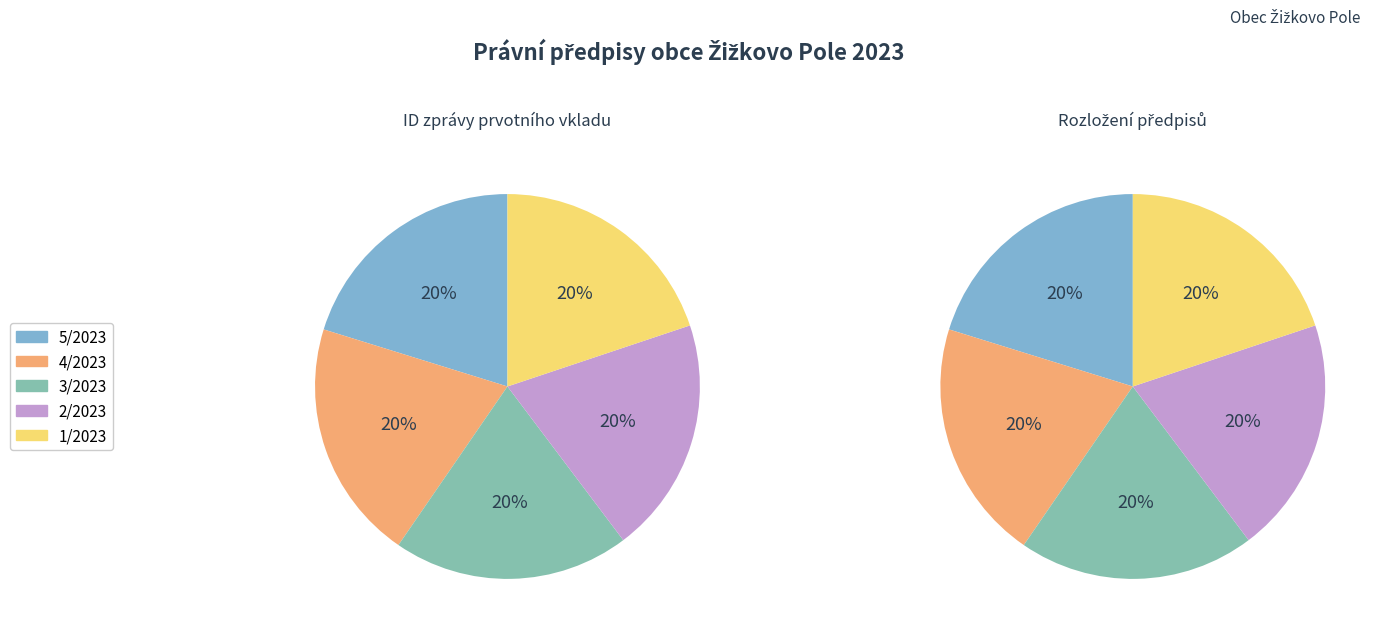

What portion of the pie excludes 2/2023?

80.1%